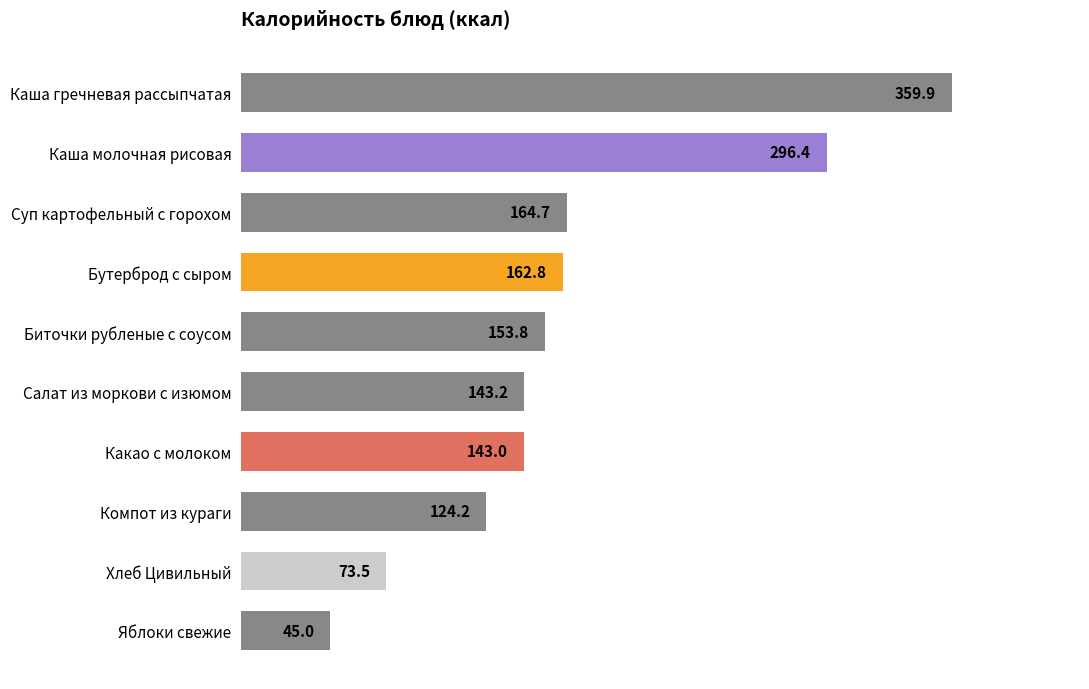

What is the difference between the maximum and minimum values?

314.9